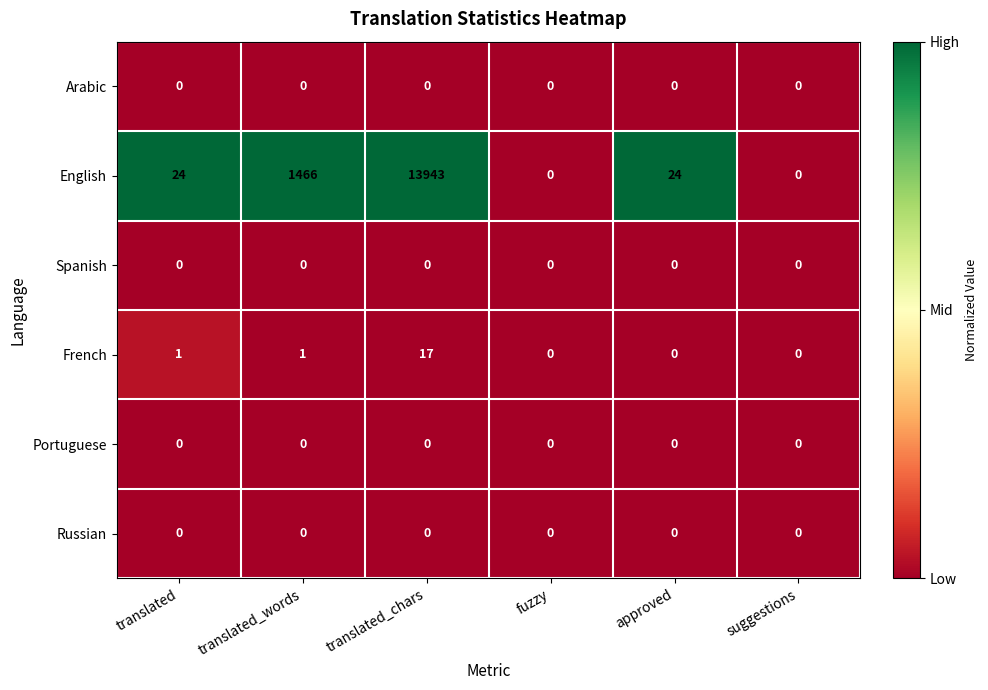

At which category is the sum across all series the highest?

translated_chars